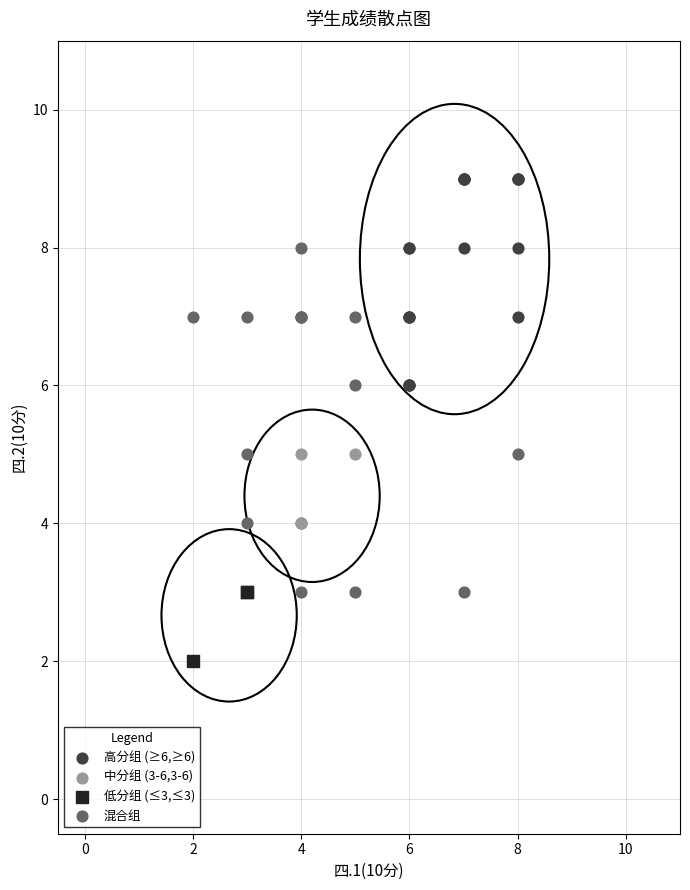

Which series reaches the minimum Y coordinate?

低分组 (≤3,≤3)